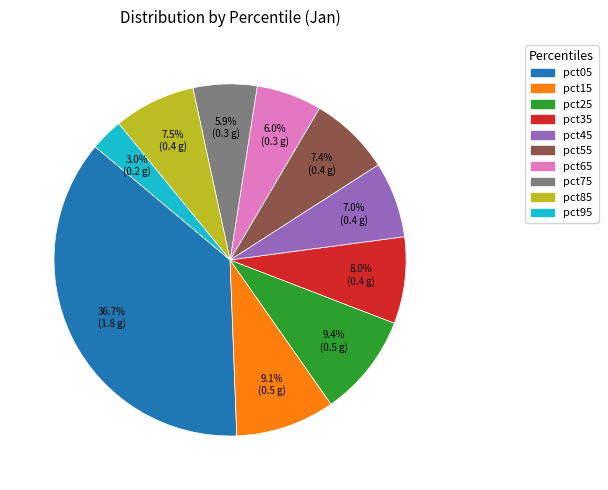

To the nearest percent, what is the average slice percentage?

10%